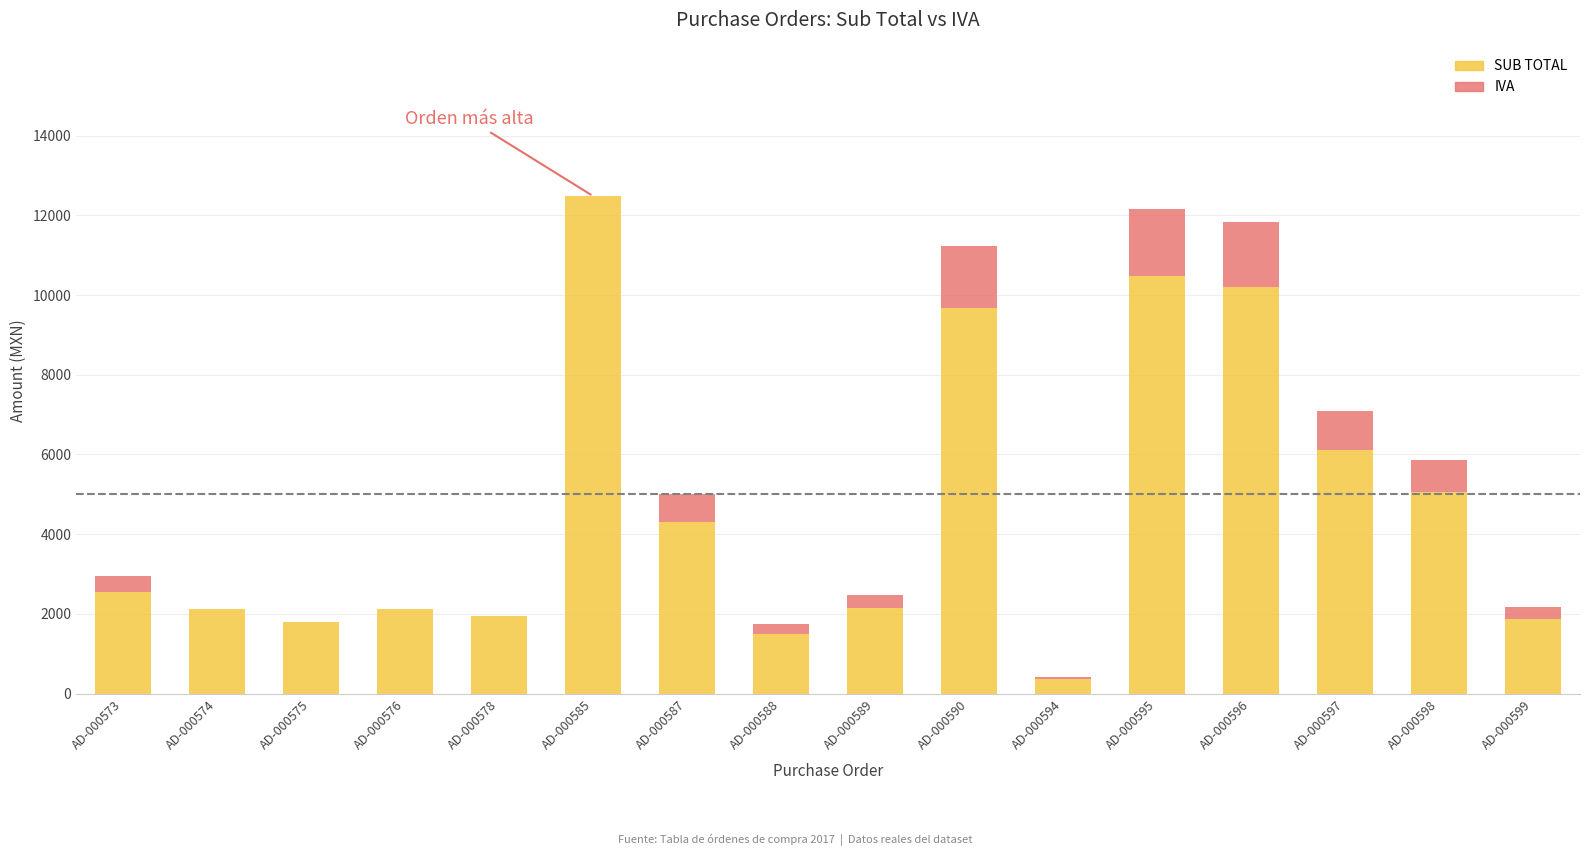

How many data points does each series have?

16